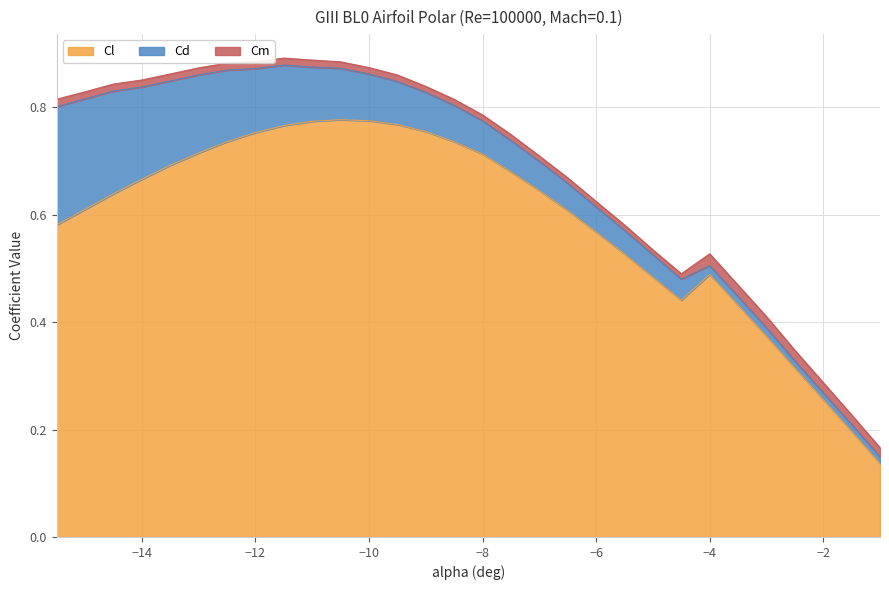

What is the average value of the Cd series?

0.1